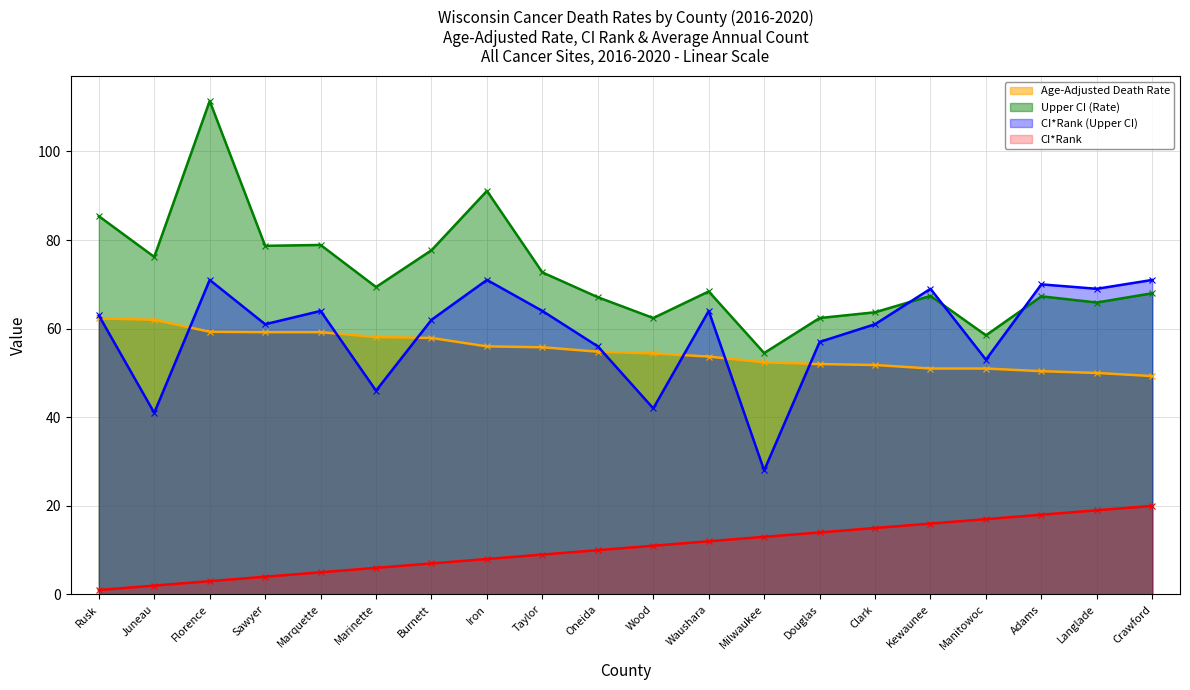

What are all the series names shown in the legend?

Age-Adjusted Death Rate, Upper CI (Rate), CI*Rank (Upper CI), CI*Rank